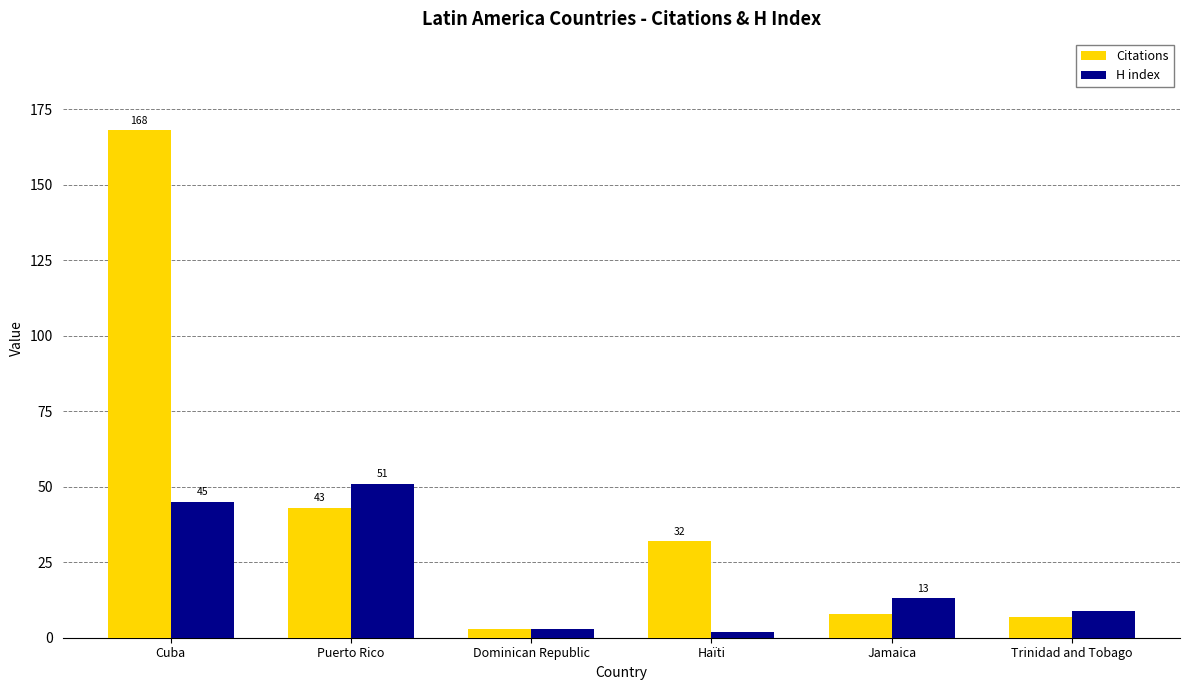

What is the sum of the Citations values at Haïti and Dominican Republic?

35